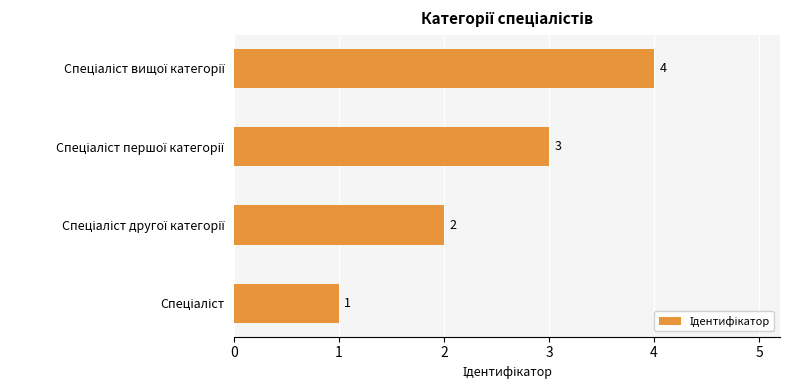

Count the values in the range 2 to 4.

3